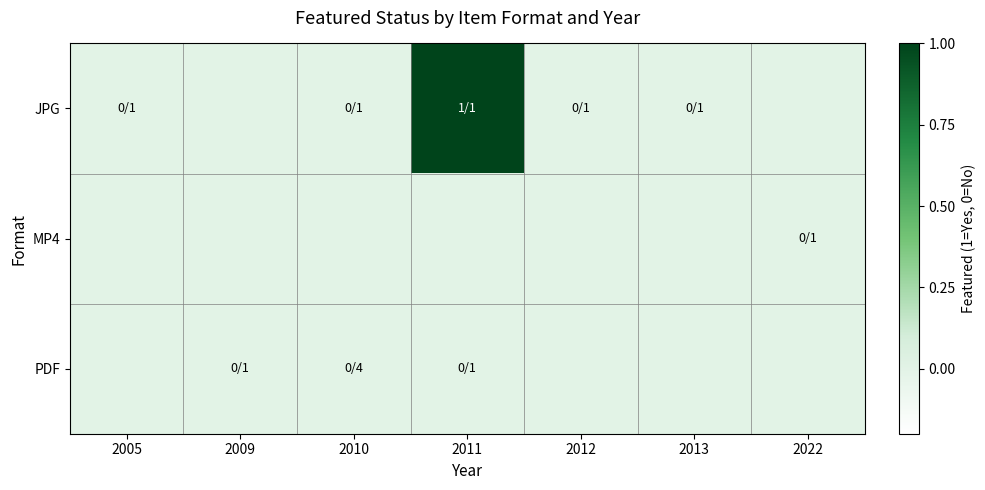

Reading left to right, list all the values displayed in this chart.

JPG: 2005=0	2009=0	2010=0	2011=1	2012=0	2013=0	2022=0
MP4: 2005=0	2009=0	2010=0	2011=0	2012=0	2013=0	2022=0
PDF: 2005=0	2009=0	2010=0	2011=0	2012=0	2013=0	2022=0